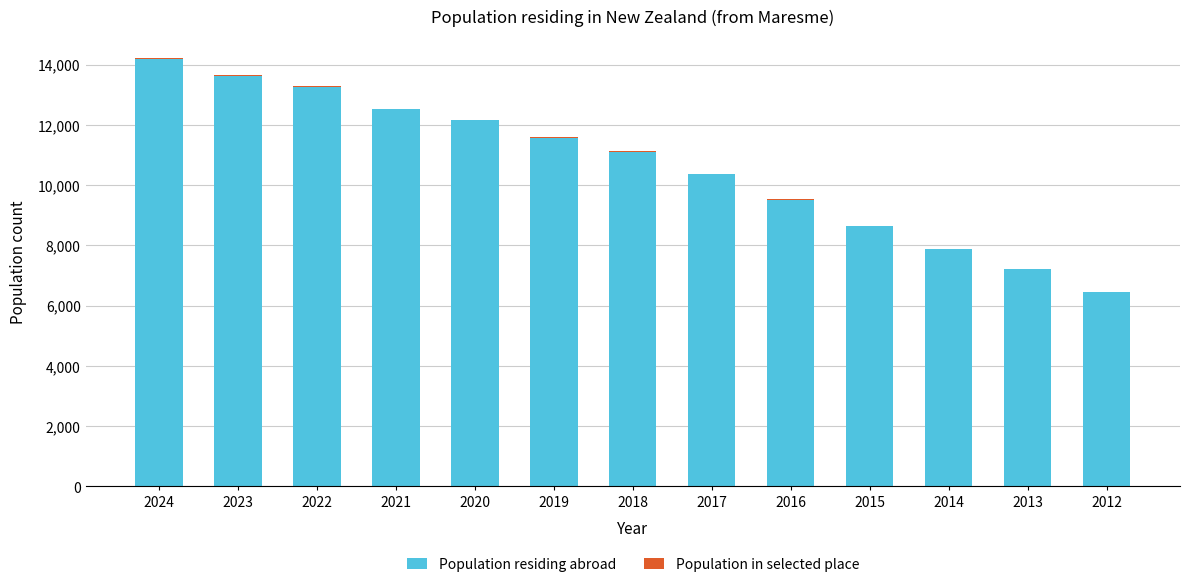

What is the highest value of the Population residing abroad series?

14202